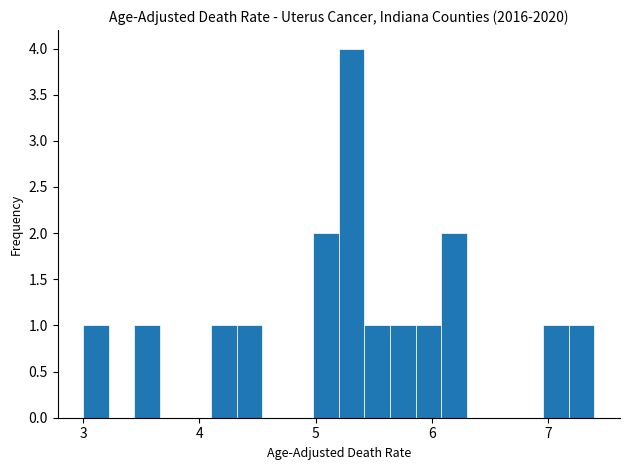

Around what value on the x-axis is the tallest bar? Give the approximate position of its centre, as read against the axis.

5.3